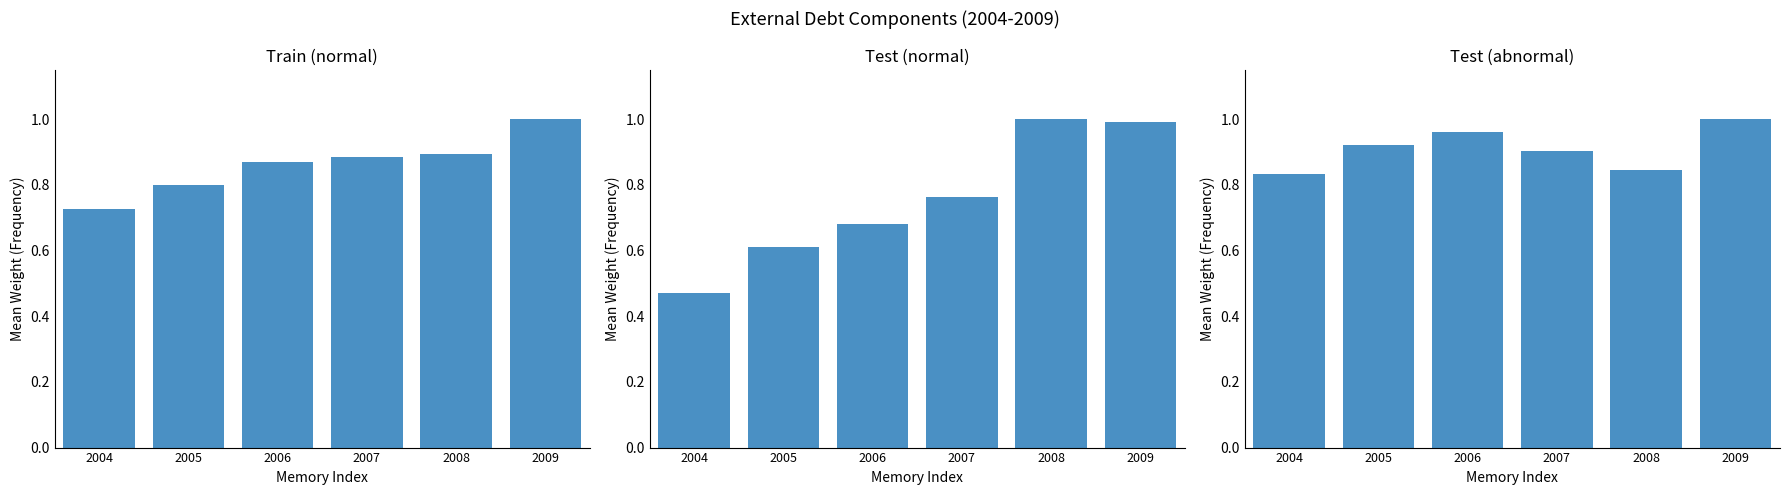

What is the greatest value displayed?

1.0